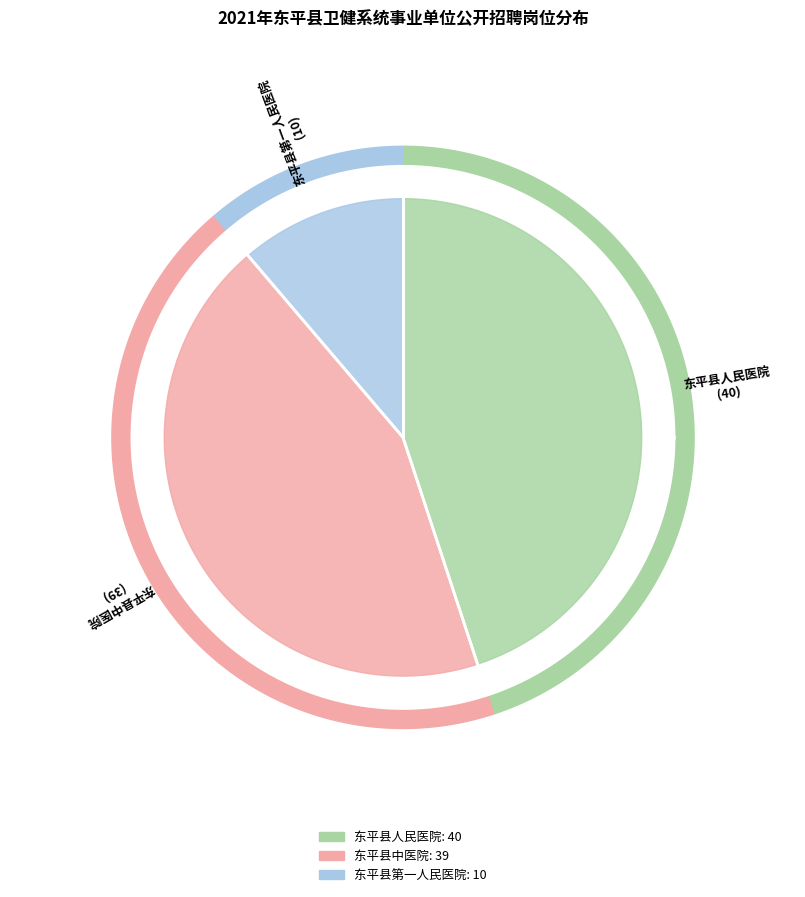

Does 东平县人民医院 account for over 50% of the chart?

No